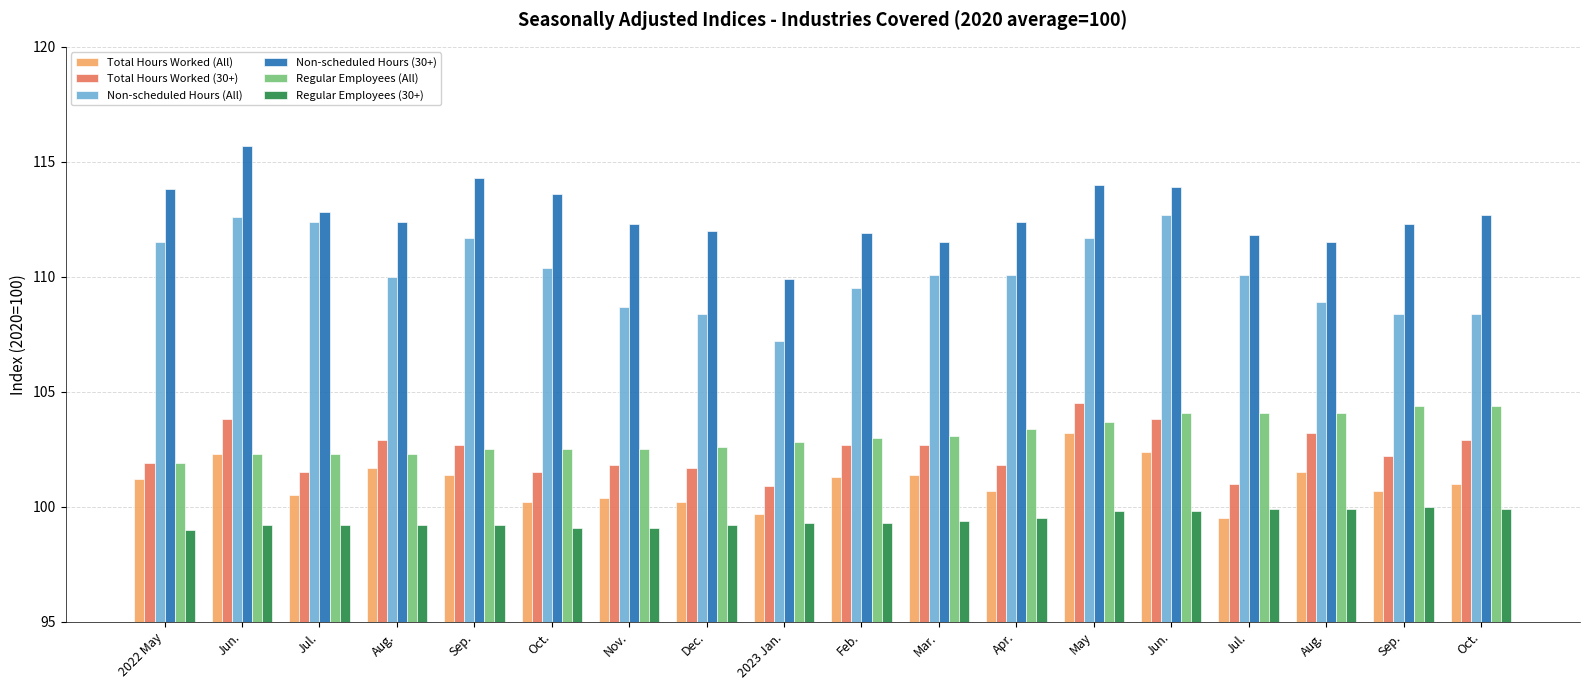

At Mar., list the series in order from largest to smallest.

Non-scheduled Hours (30+), Non-scheduled Hours (All), Regular Employees (All), Total Hours Worked (30+), Total Hours Worked (All), Regular Employees (30+)